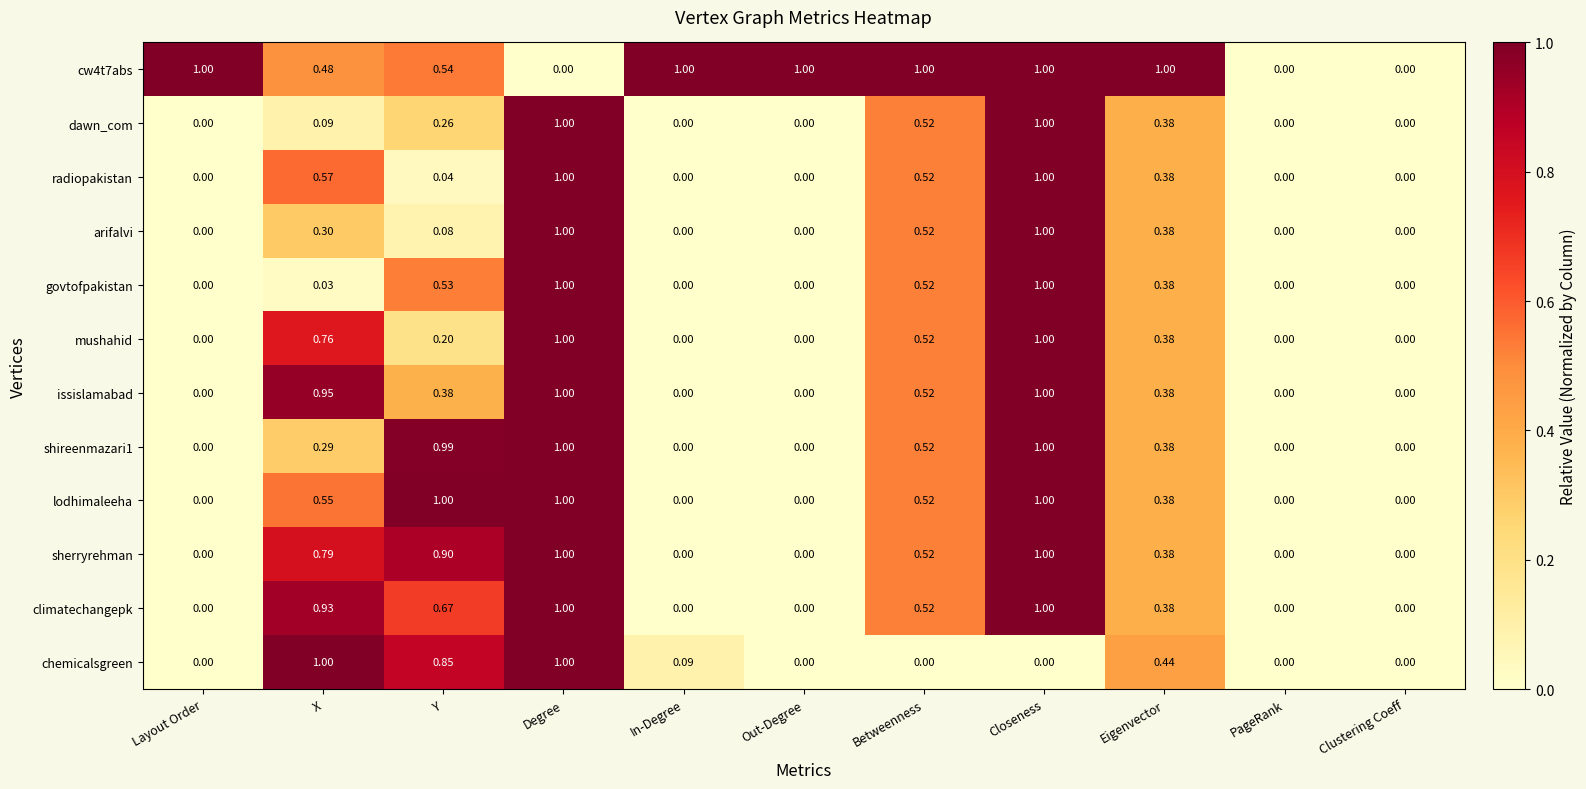

Which series changed the most between Layout Order and In-Degree?

chemicalsgreen